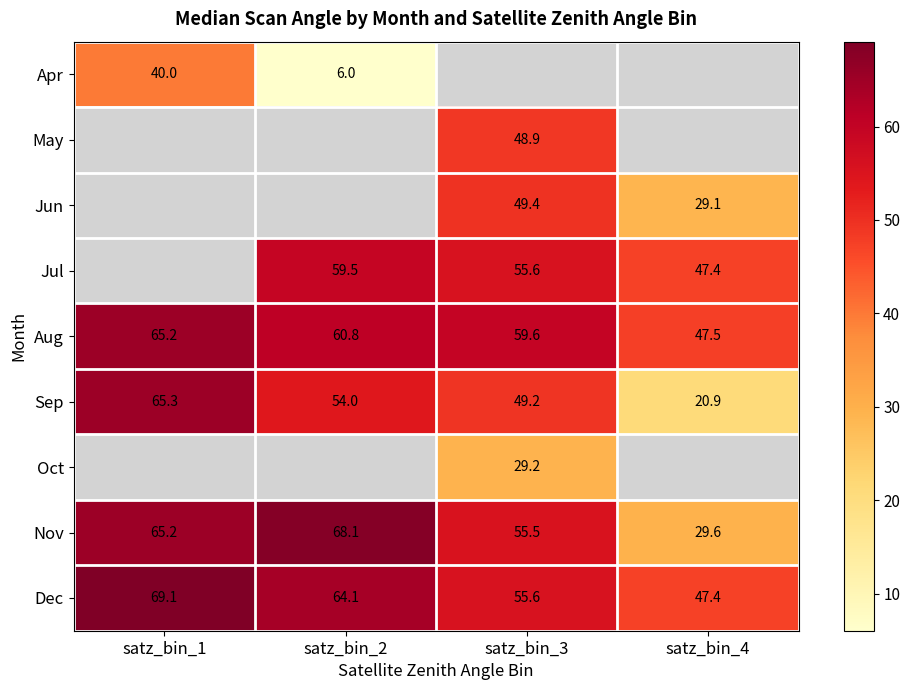

Which series has the largest total across all categories?

Dec